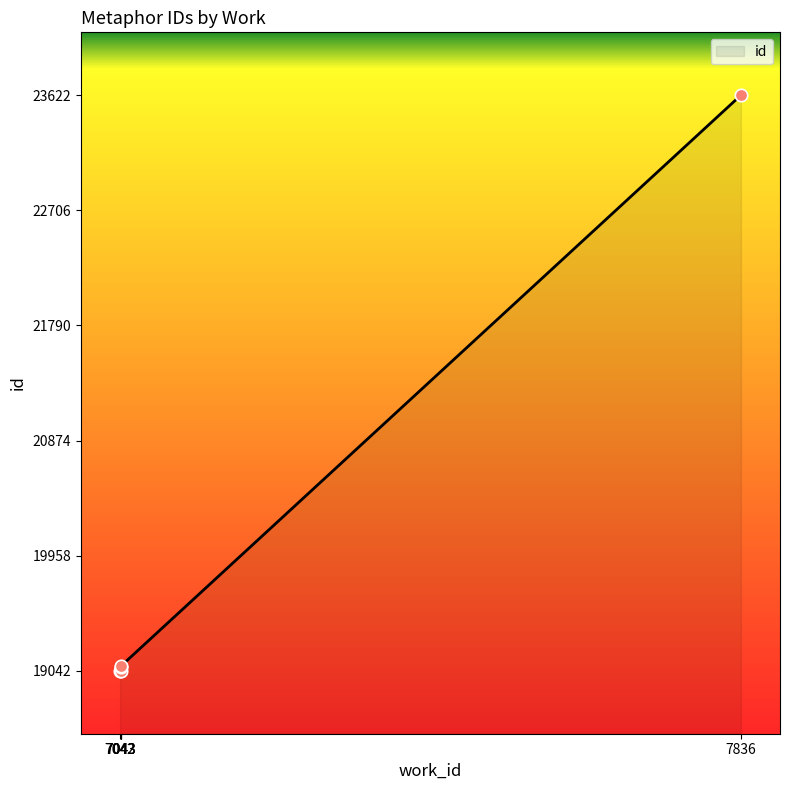

What is the ratio of the value at 7836 to the value at 7042?

1.2